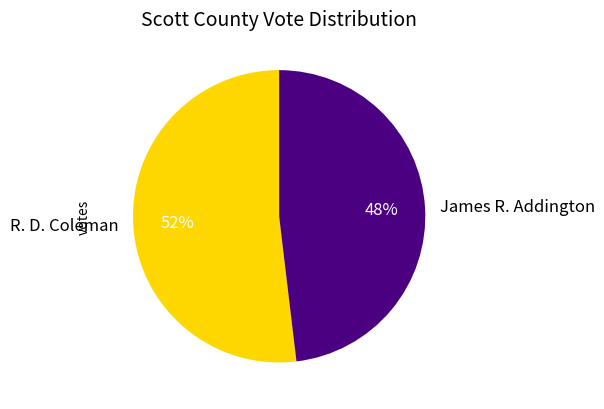

What is the ratio of the value at James R. Addington to the value at R. D. Coleman?

0.9